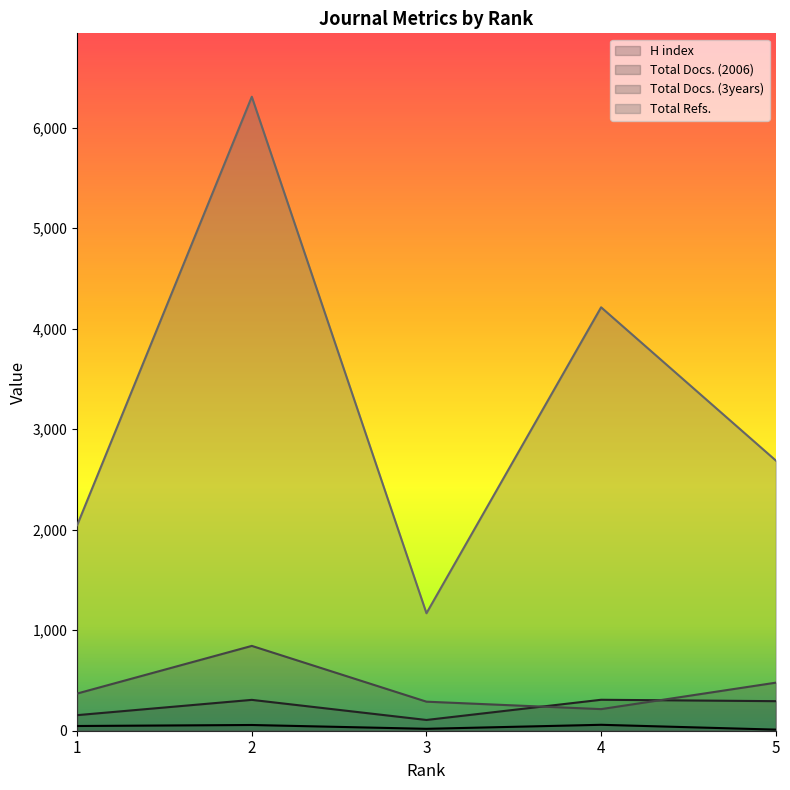

At which category does H index reach its first local valley?

3